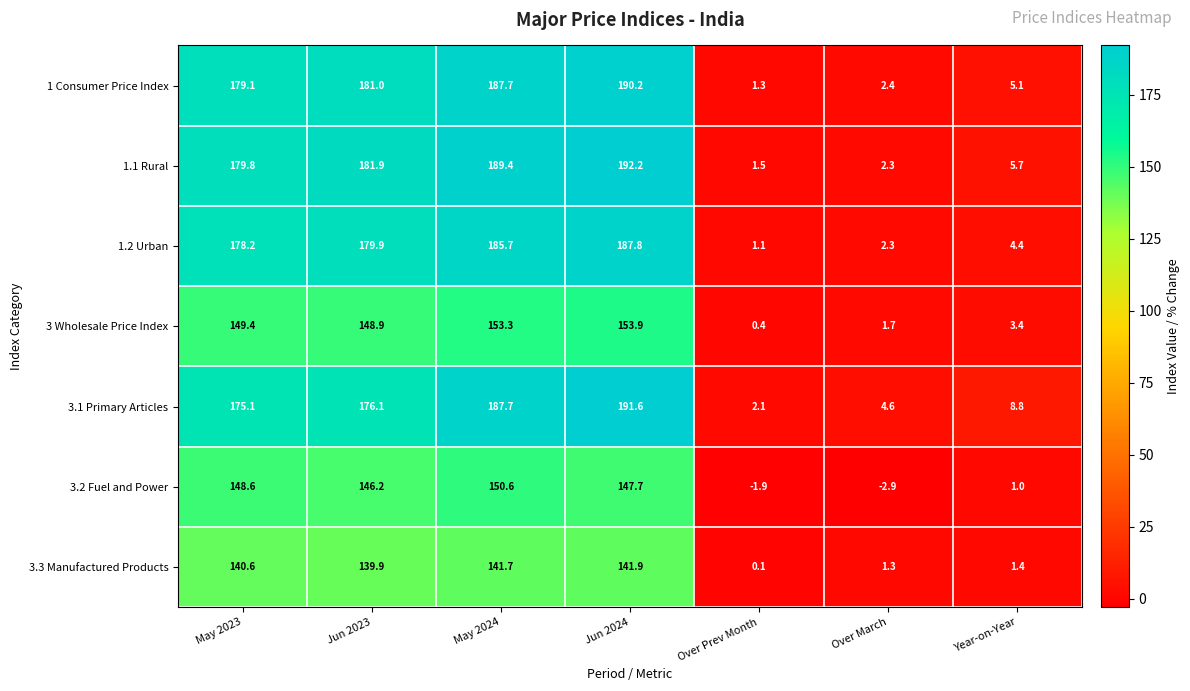

Which series has the largest total across all categories?

1.1 Rural